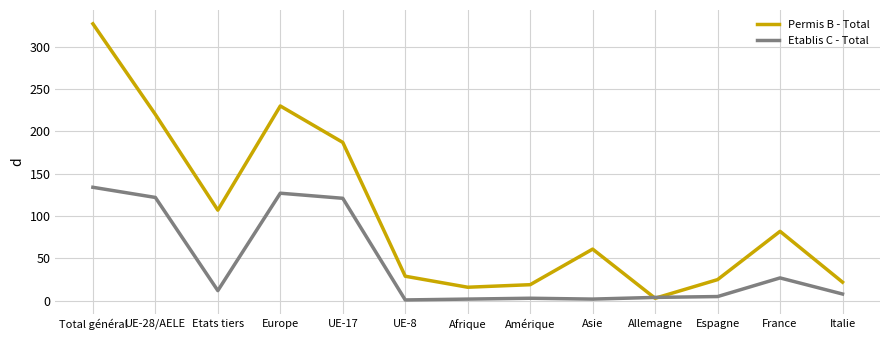

Which series has the largest total across all categories?

Permis B - Total